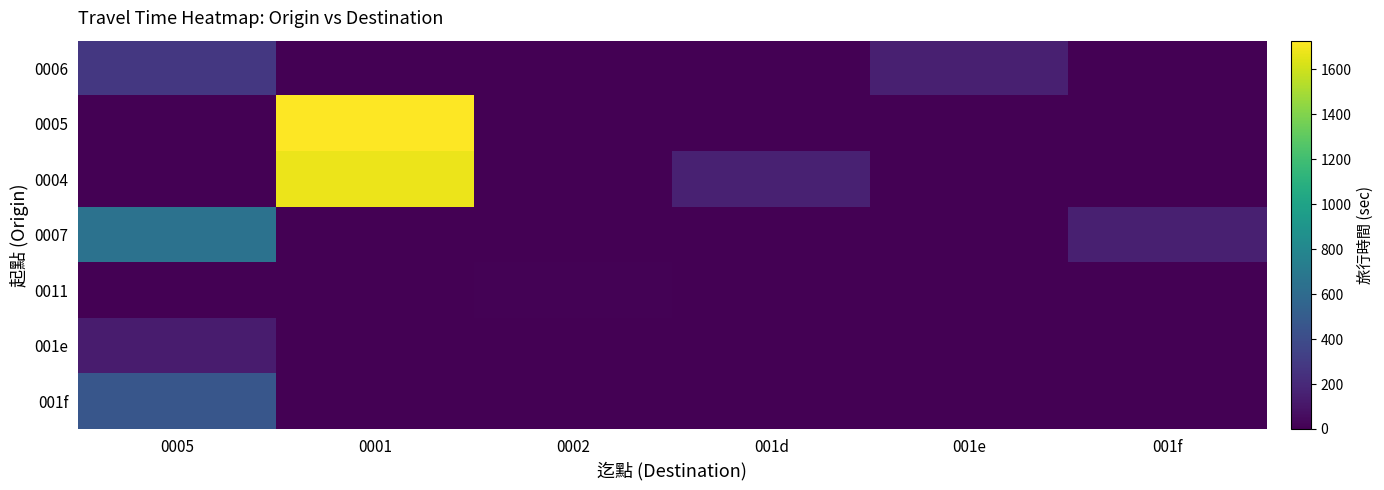

At which category is the sum across all series the highest?

0001